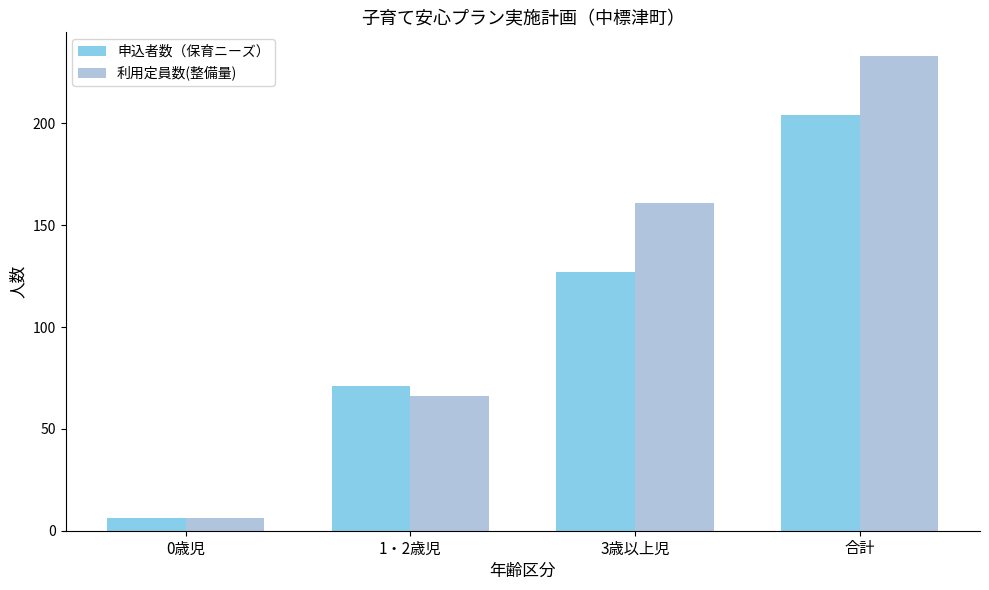

Reading left to right, what are all the values shown in this chart?

申込者数（保育ニーズ）: 0歳児=6	1・2歳児=71	3歳以上児=127	合計=204
利用定員数(整備量): 0歳児=6	1・2歳児=66	3歳以上児=161	合計=233